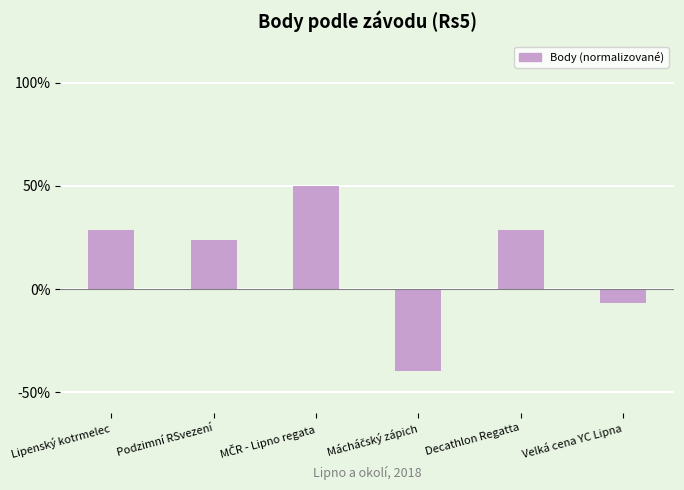

Where is the data nearest to the value 5?

Velká cena YC Lipna